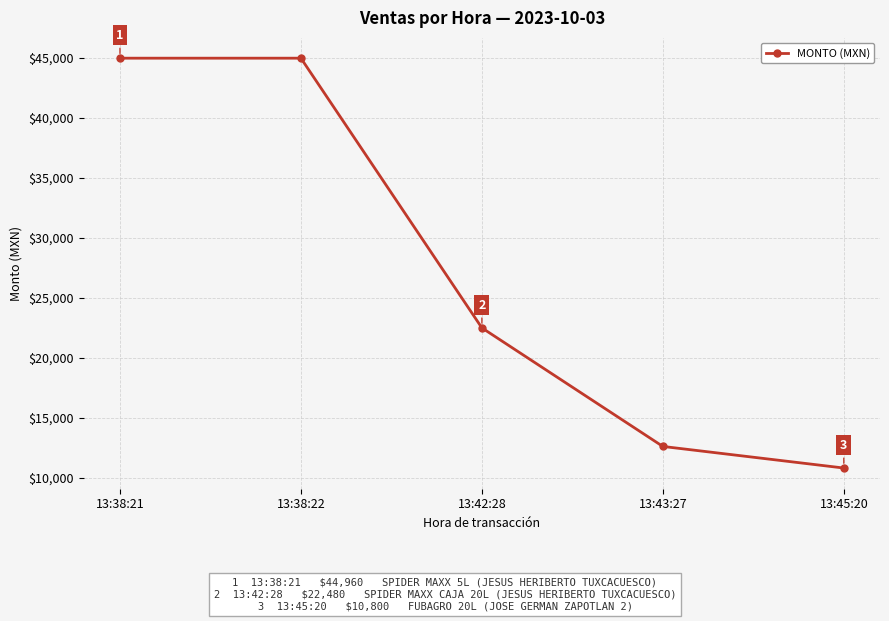

True or false: there are more than 1 points higher than both neighbors.

False